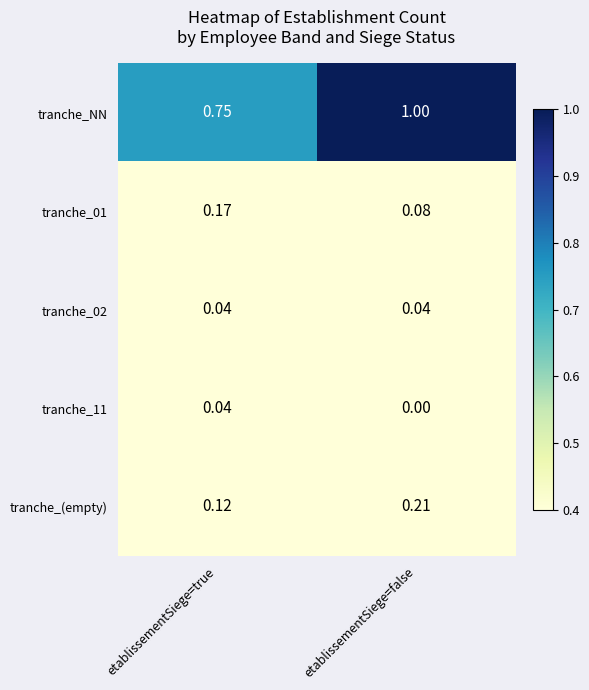

Which series has the largest total across all categories?

tranche_NN